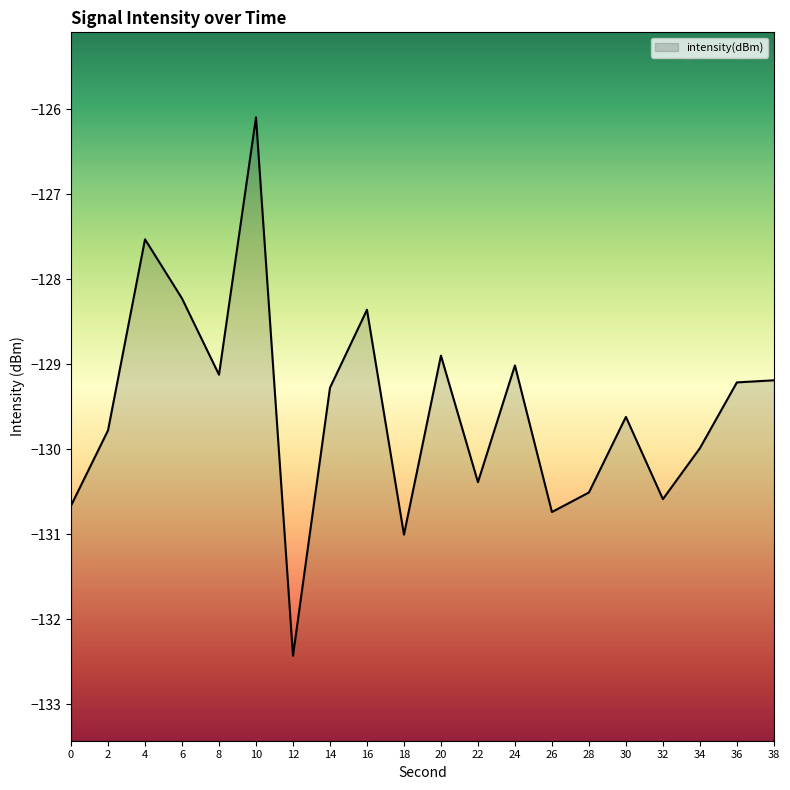

At which label is the value closest to -129?

24